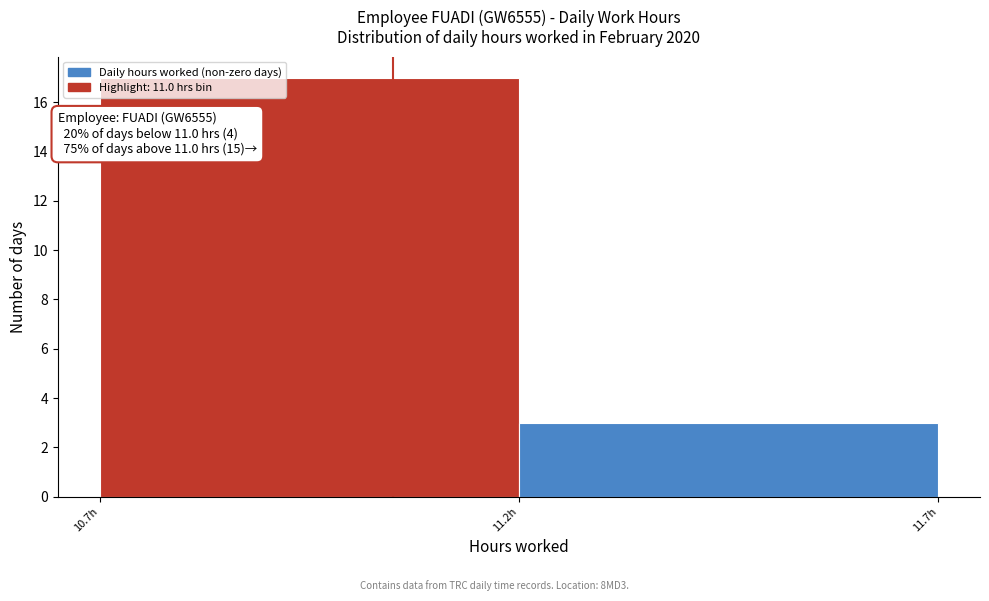

Reading left to right, list all the values displayed in this chart.

17	3